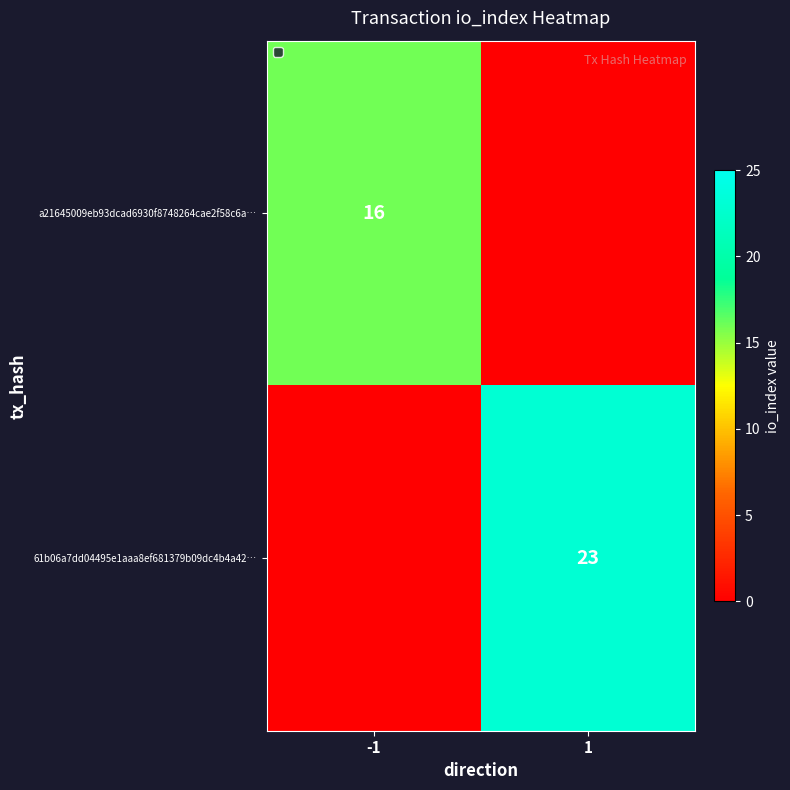

True or false: a21645009eb93dcad6930f8748264cae2f58c6a… has a value of 11 at -1.

False